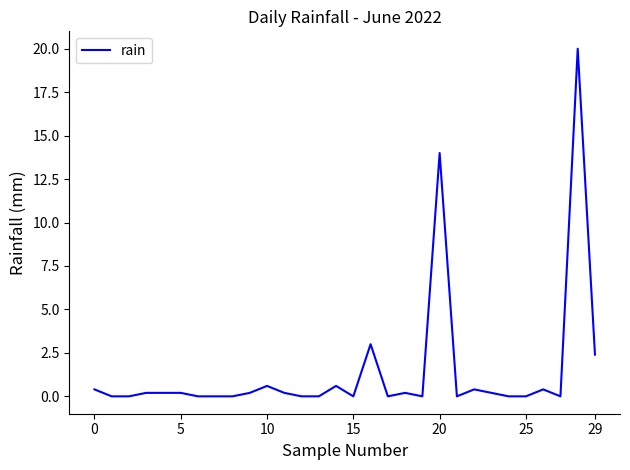

What is the difference between the maximum and minimum values?

20.0